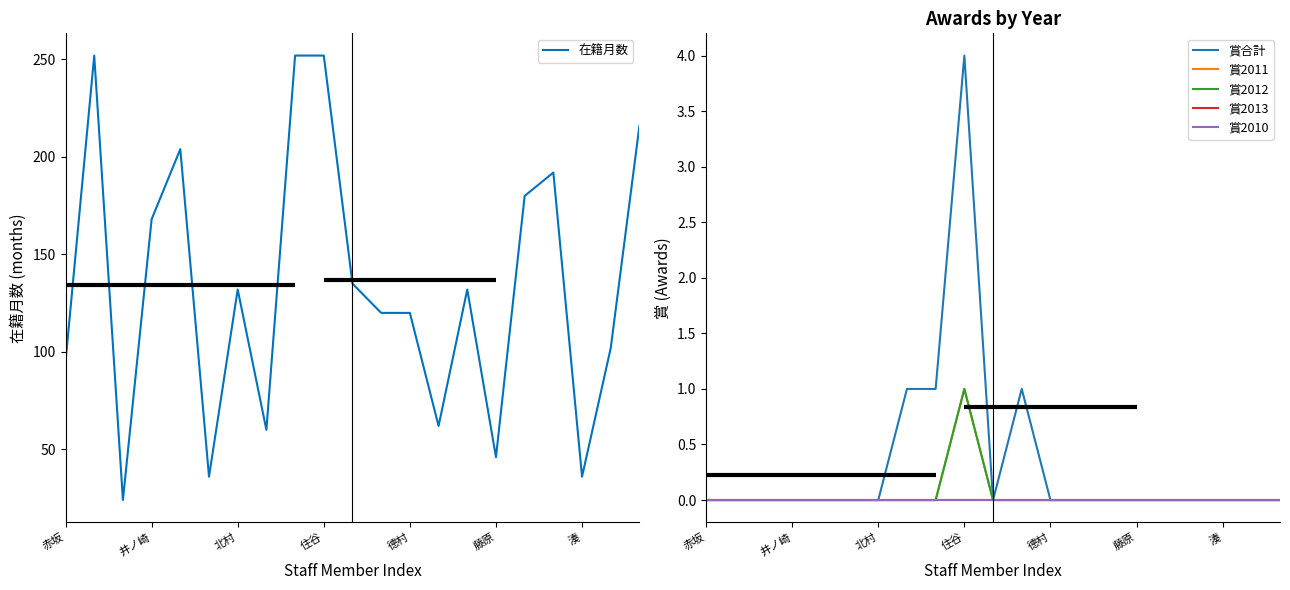

The value of 賞2013 at 10 is 0. True or false?

True